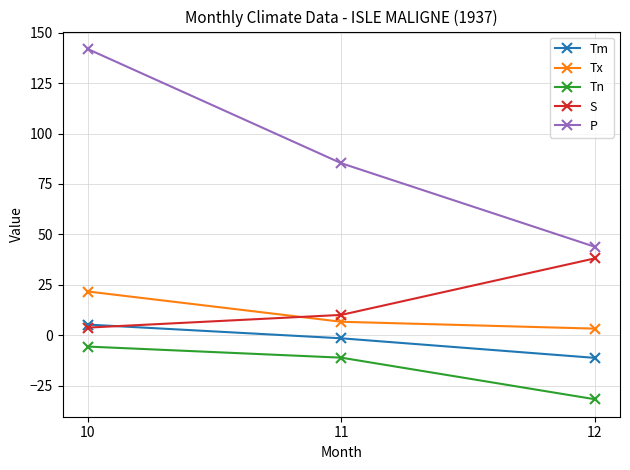

How many data points in Tx are less than 6?

1